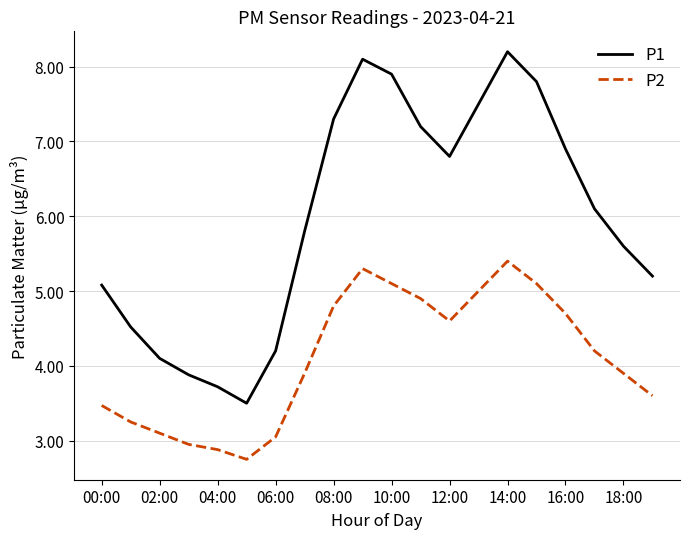

List the series in order of their overall mean, highest first.

P1, P2